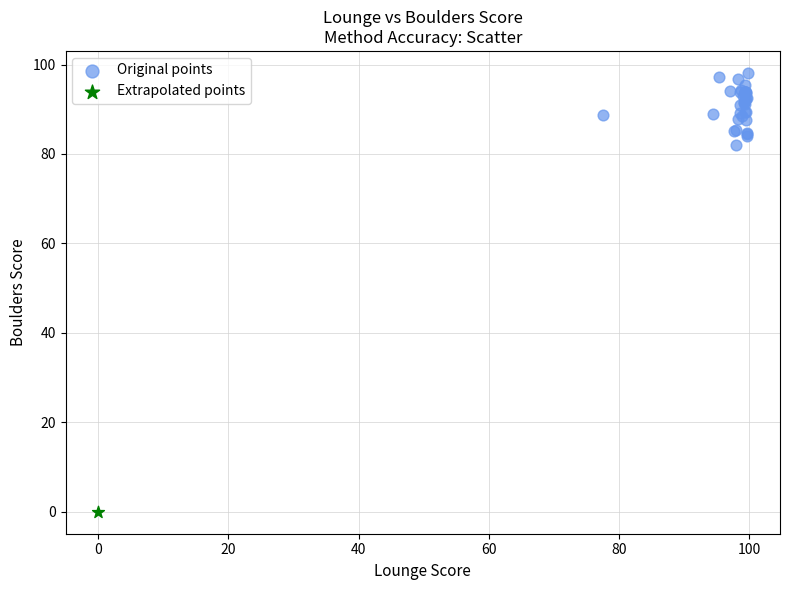

What are all the series names shown in the legend?

Original points, Extrapolated points